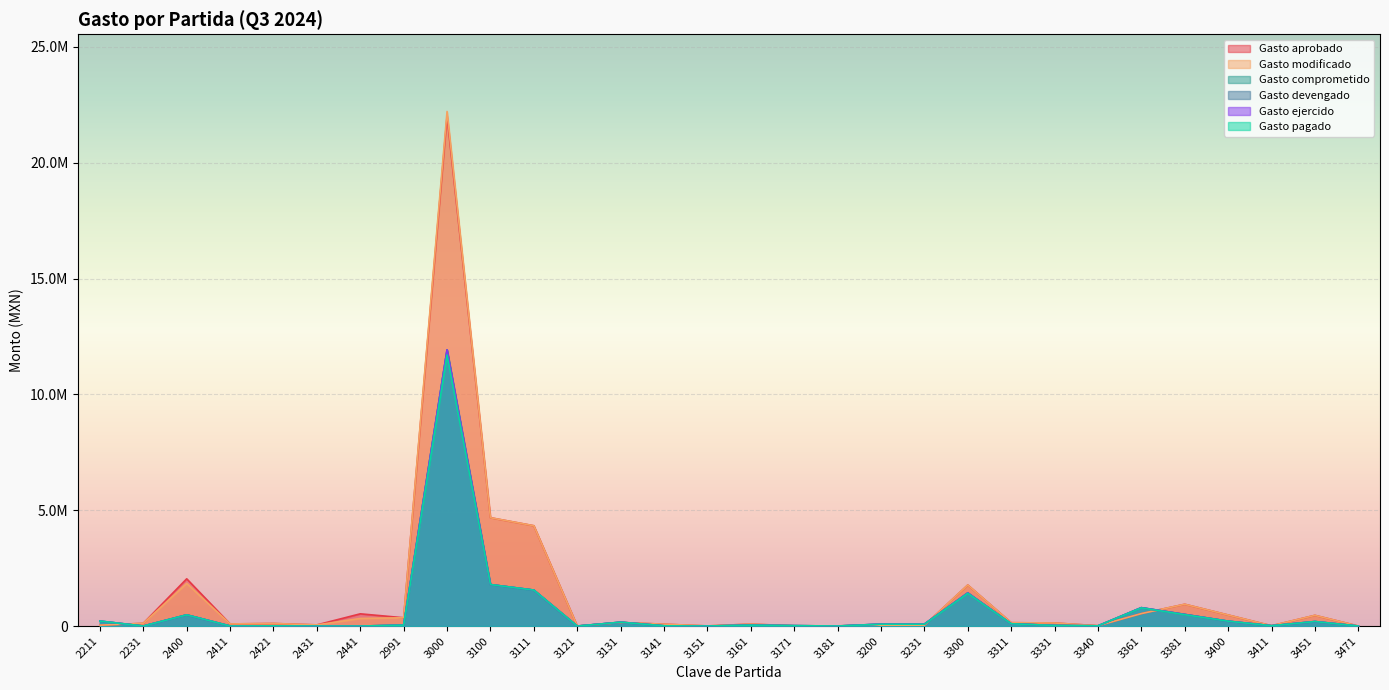

Does the chart display data point markers on the line(s)?

No